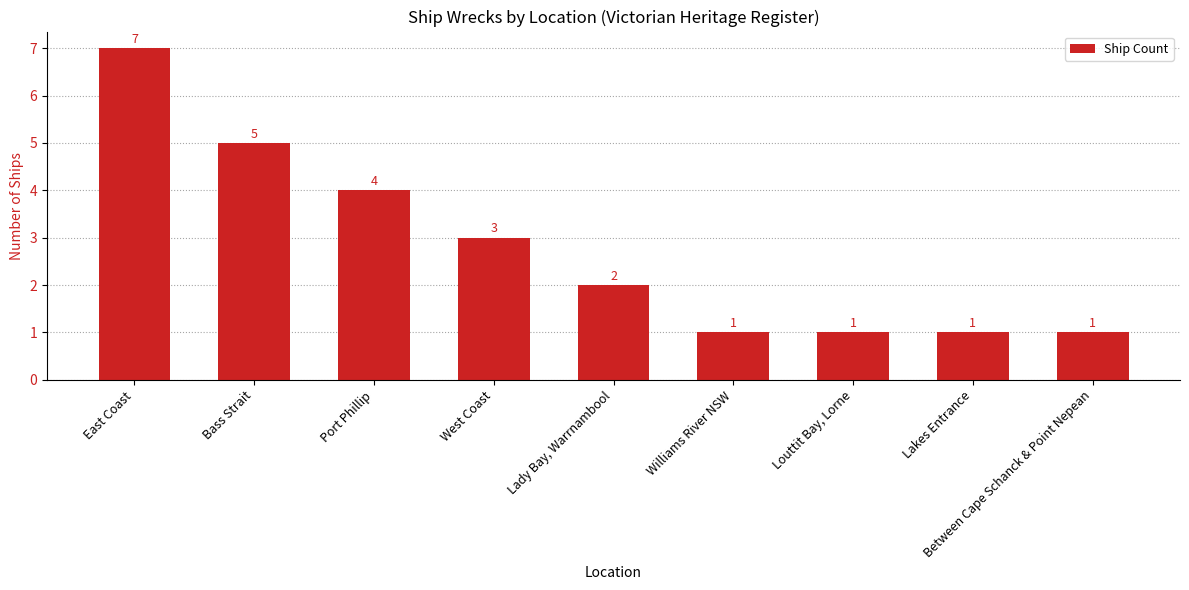

Count the values in the range 1 to 4.

7